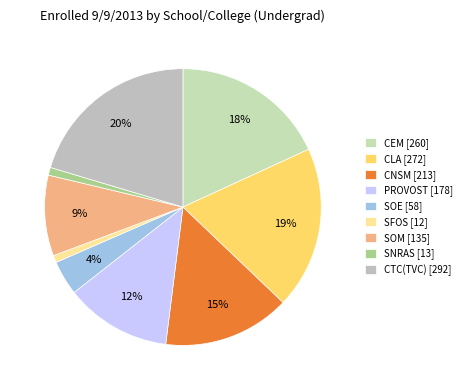

What is the change in value from CEM to CNSM?

-47